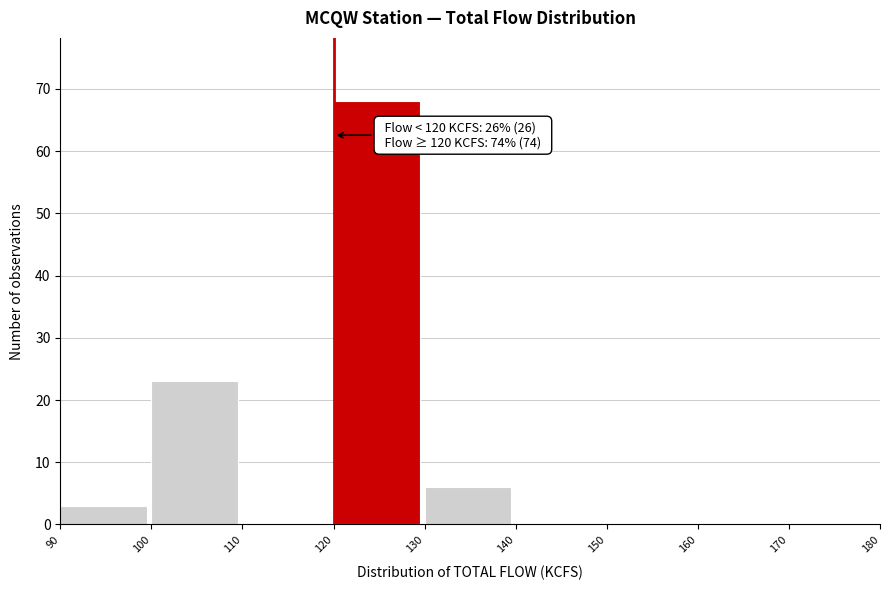

Over which range of the x-axis is the bar tallest?

120 to 130